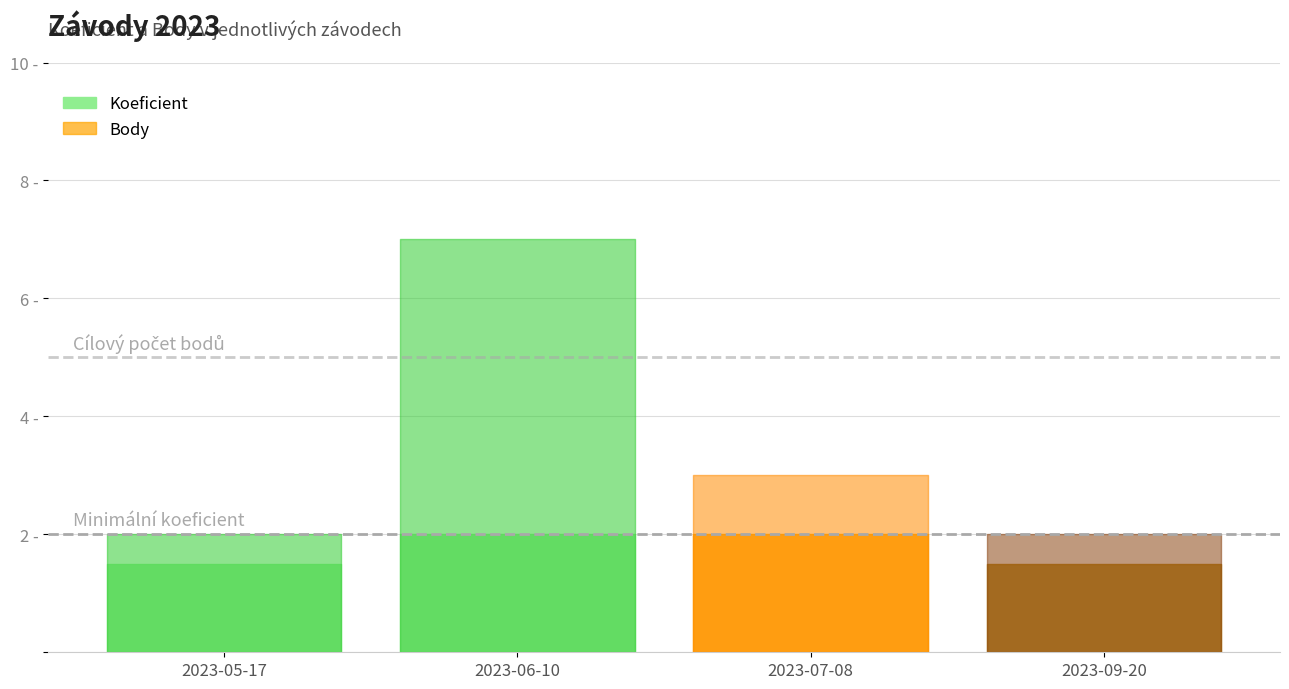

What is the spread (max minus min) of values at 2023-05-17?

0.5